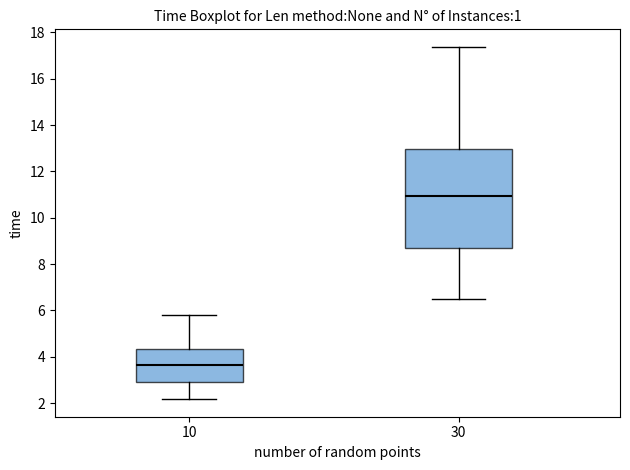

Where is the lower edge of the box at x = 30 on the y-axis? The values are not printed on the chart, so give them approximately, as read against the axis.

8.8